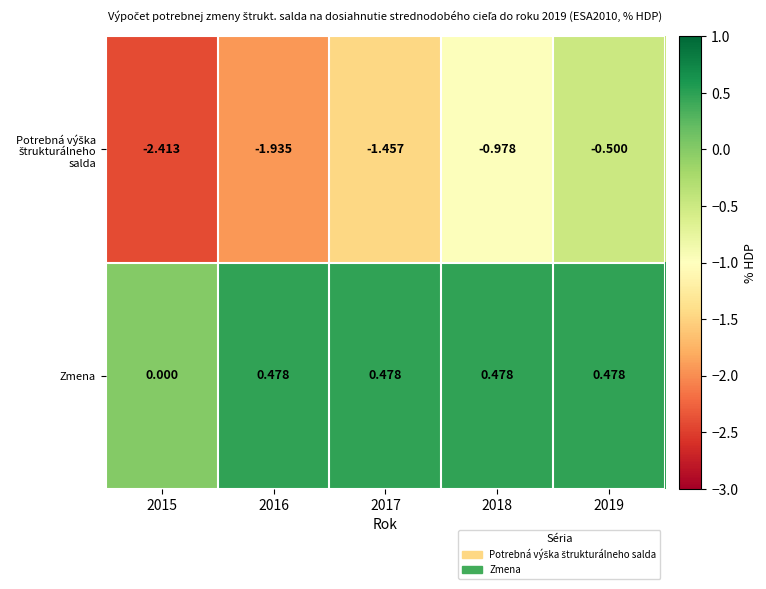

Which series has the largest total across all categories?

Zmena